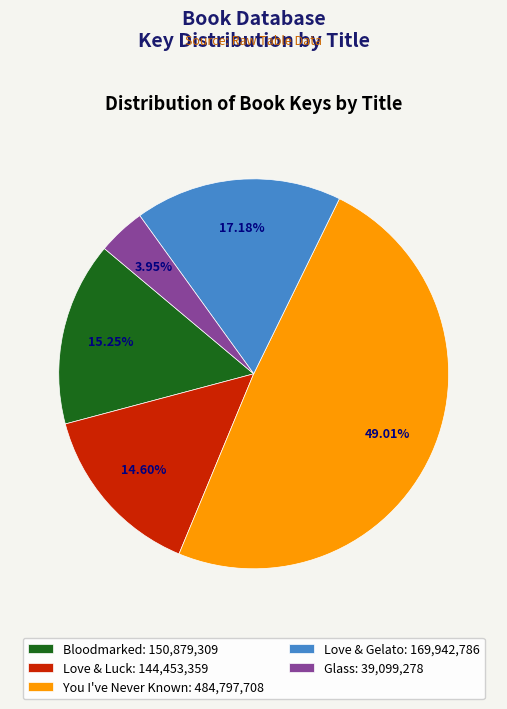

How many segments does this pie chart have?

5